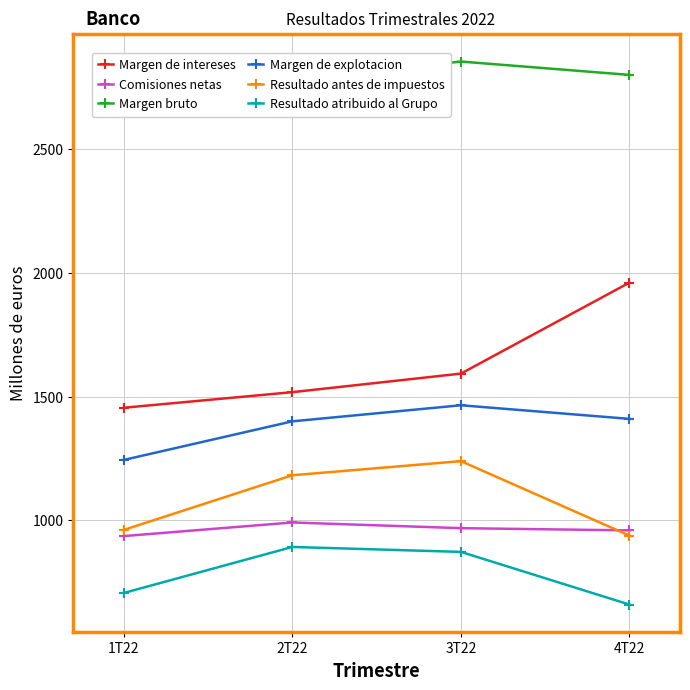

What is the total value across all series at 3T22?

8992